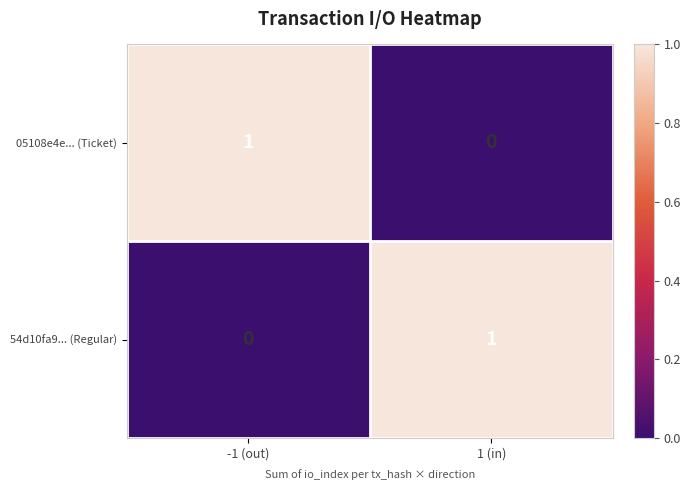

True or false: 05108e4e... (Ticket) has a value of 1 at -1 (out).

True